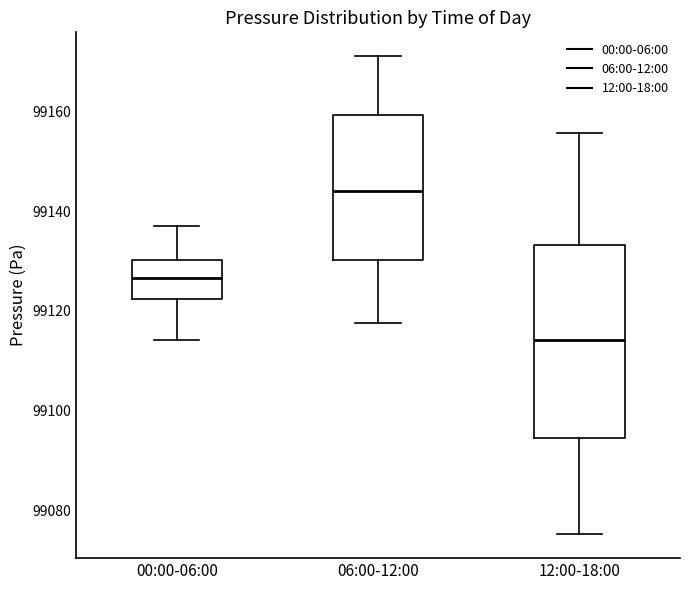

Reading left to right, transcribe this box plot: for each box, give where its median line is, the range the box spans, and where its two whiskers end, as read against the y-axis. The values are not printed on the chart, so give them approximately, as read against the axis.

00:00-06:00: median 99126, box 99122 to 99130, whiskers 99114 to 99138
06:00-12:00: median 99144, box 99130 to 99160, whiskers 99118 to 99172
12:00-18:00: median 99114, box 99094 to 99134, whiskers 99076 to 99156